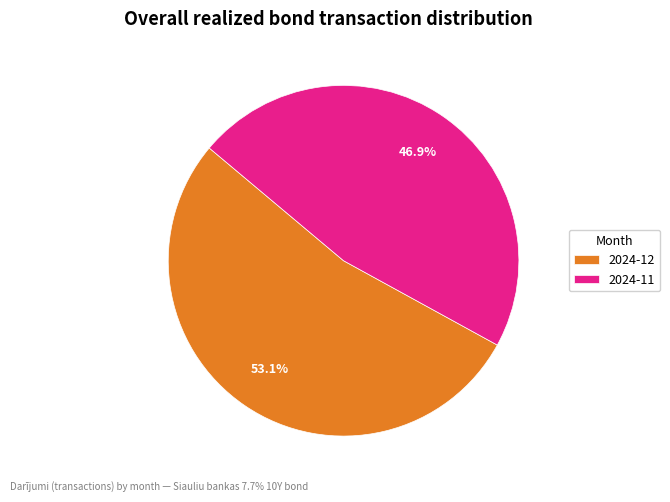

What is the majority slice?

2024-12